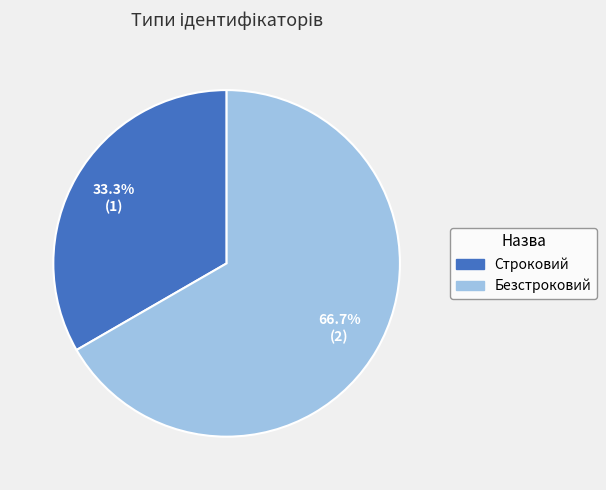

To the nearest percent, what portion does Безстроковий represent?

67%